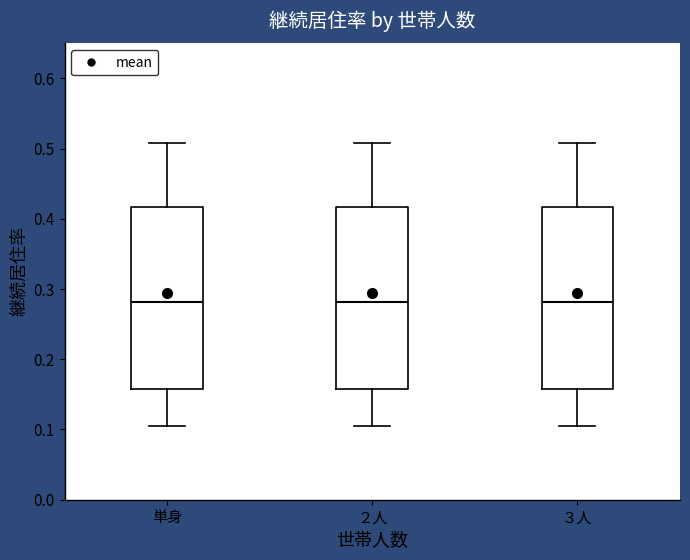

Reading left to right, transcribe this box plot: for each box, give where its median line is, the range the box spans, and where its two whiskers end, as read against the y-axis. The values are not printed on the chart, so give them approximately, as read against the axis.

単身: median 0.28, box 0.16 to 0.42, whiskers 0.11 to 0.51
２人: median 0.28, box 0.16 to 0.42, whiskers 0.11 to 0.51
３人: median 0.28, box 0.16 to 0.42, whiskers 0.11 to 0.51